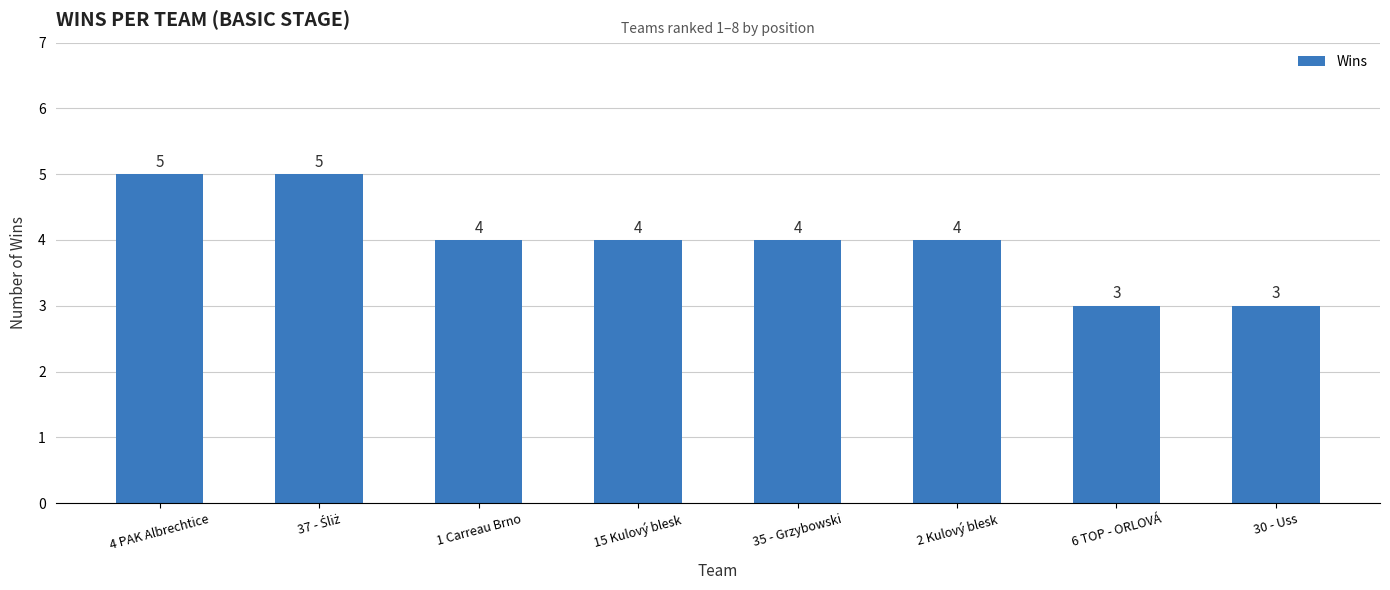

What is the difference between the maximum and minimum values?

2